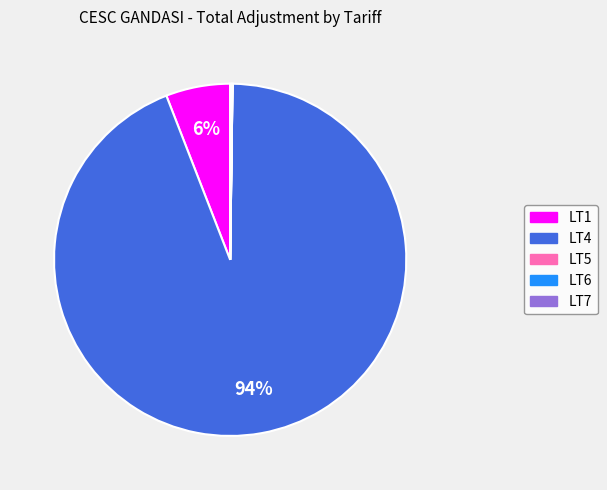

Which category accounts for the majority?

LT4